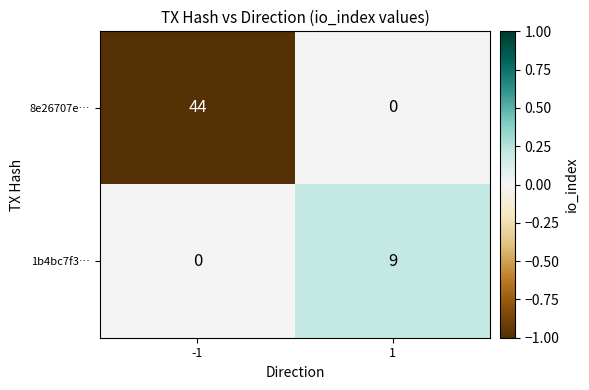

What is the difference between the highest and lowest values at 1?

9